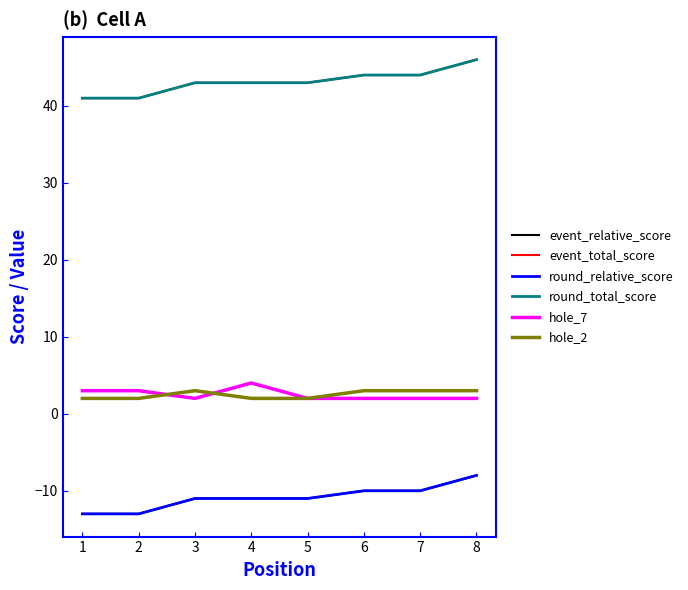

How many lines are shown in the chart?

6